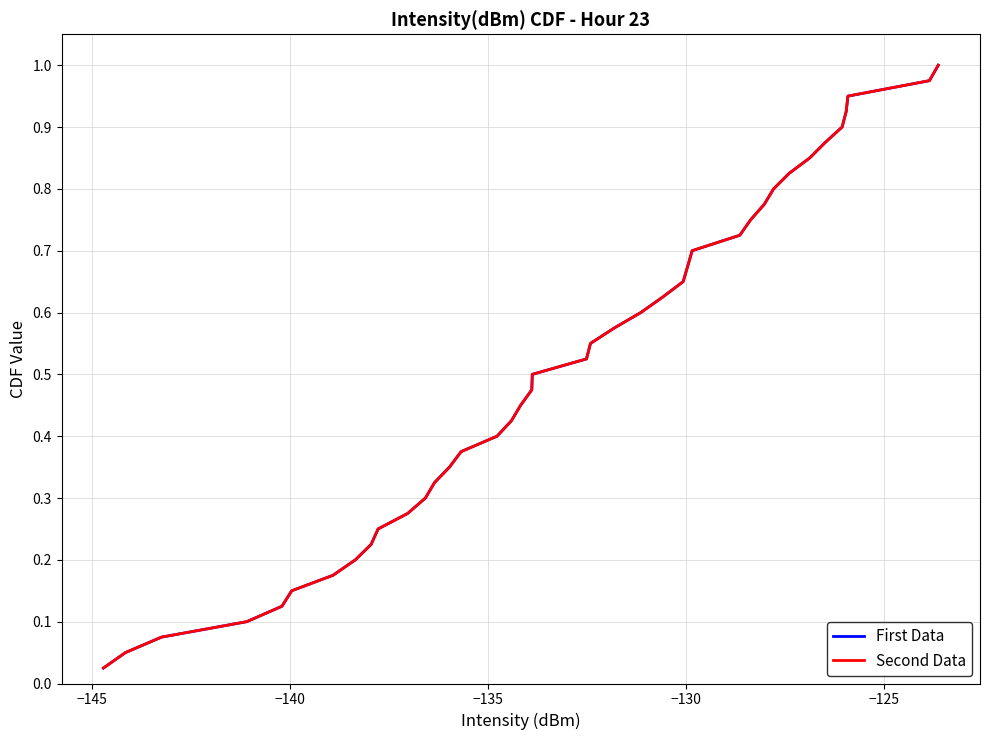

What is the difference between the maximum and second lowest values in the First Data series?

0.9